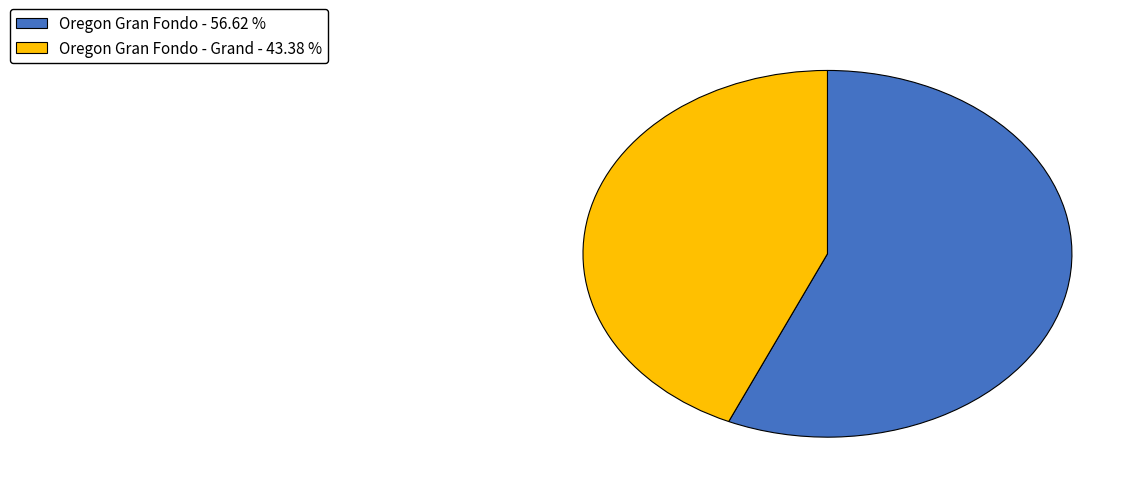

What is the ratio of the value at Oregon Gran Fondo - Grand - 43.38 % to the value at Oregon Gran Fondo - 56.62 %?

0.8